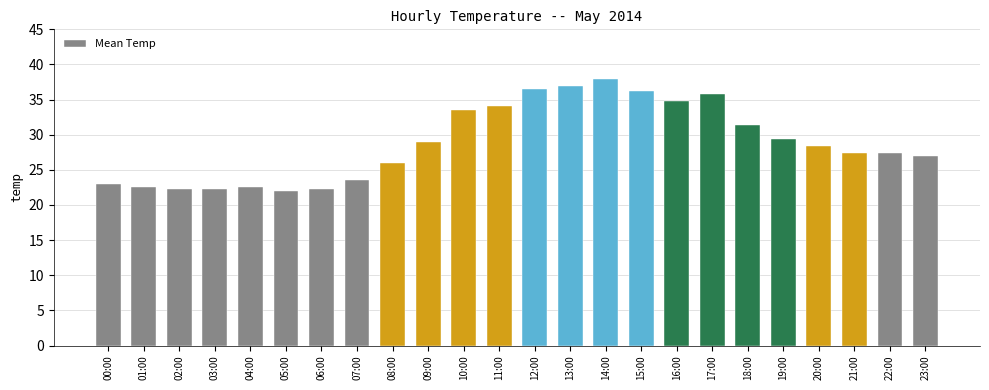

What is the maximum value shown in the chart?

38.0